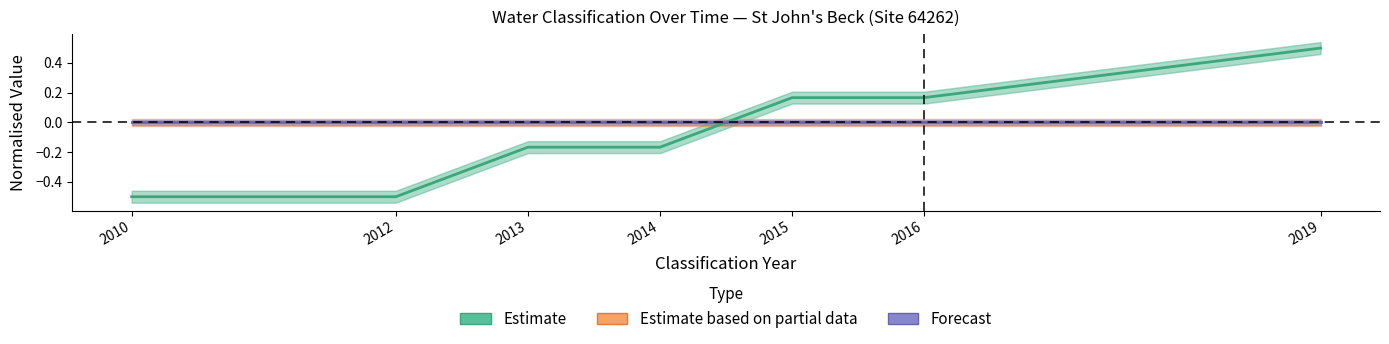

Count the number of categories in the chart.

7